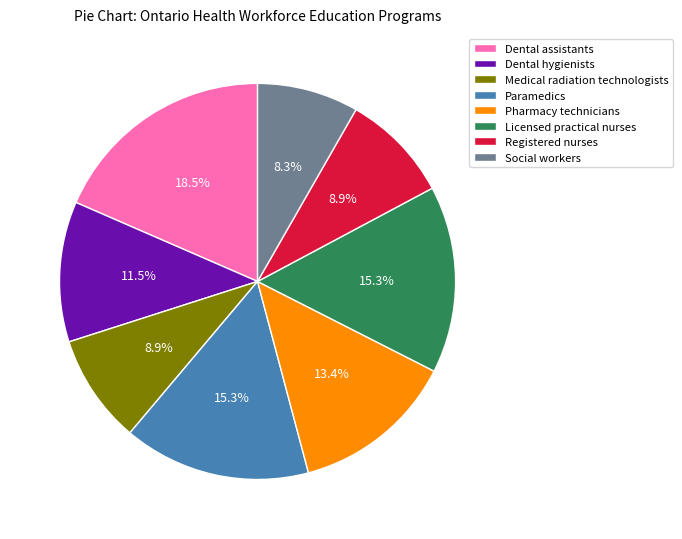

Which category has the biggest portion of the pie?

Dental assistants